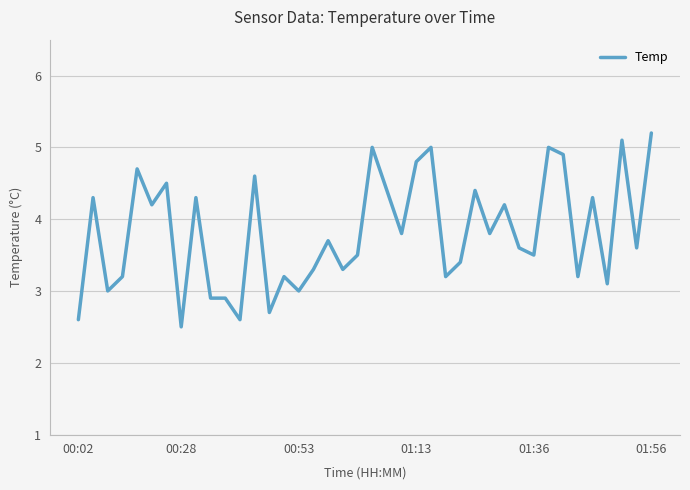

What is the sum of all values?

152.5